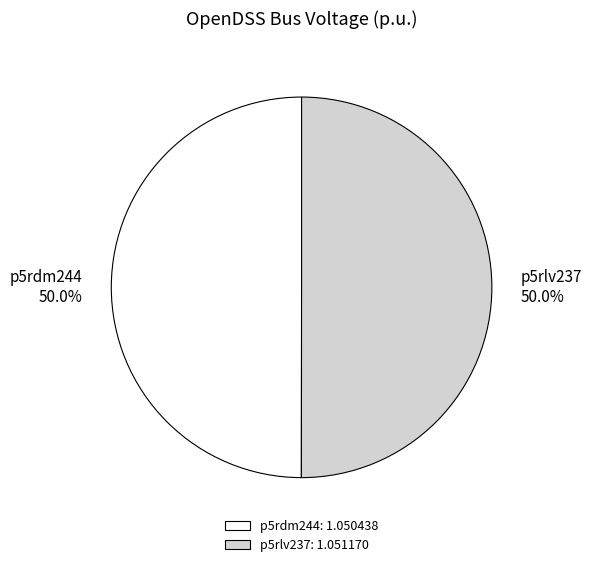

How much of the chart is everything except p5rdm244?

50.0%